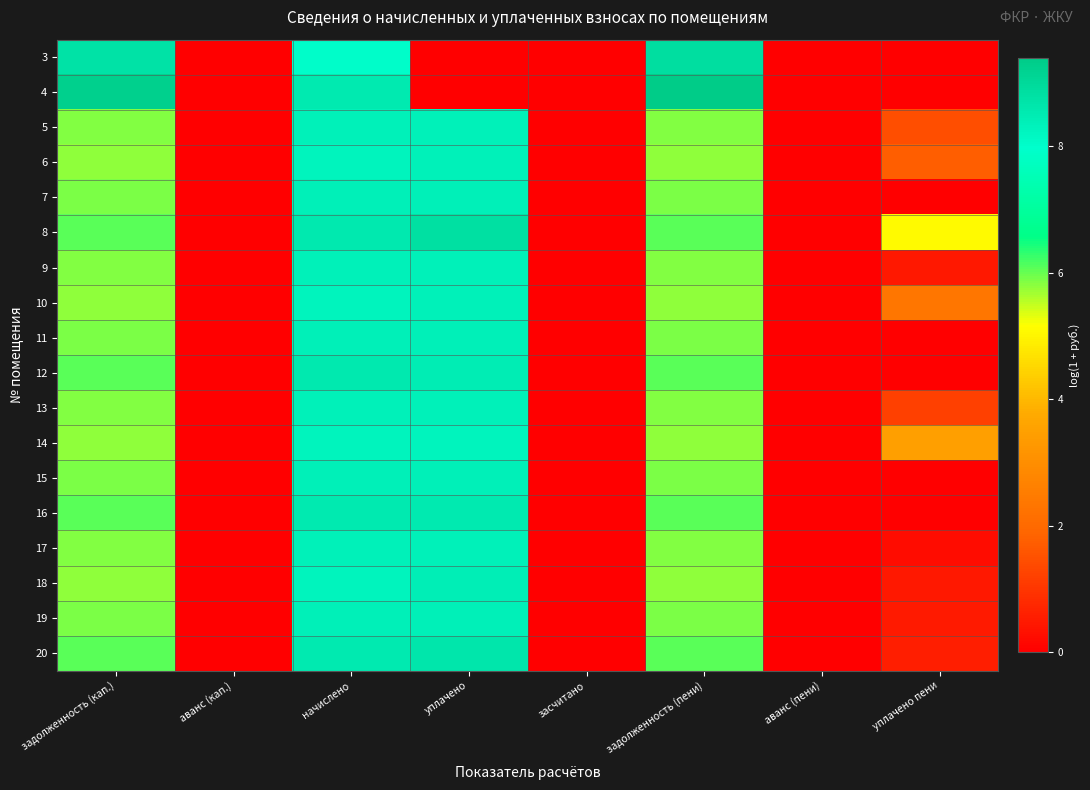

Which category has the lowest value across all series?

аванс (кап.)